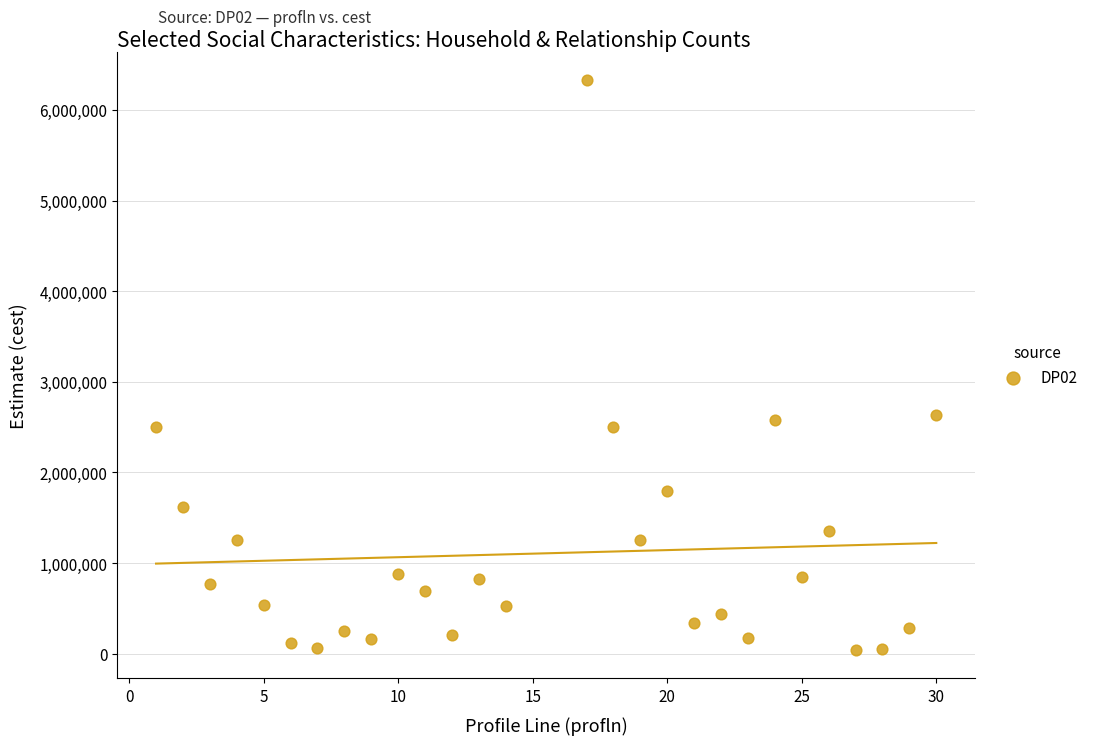

What is the range of X values (max minus min)?

29